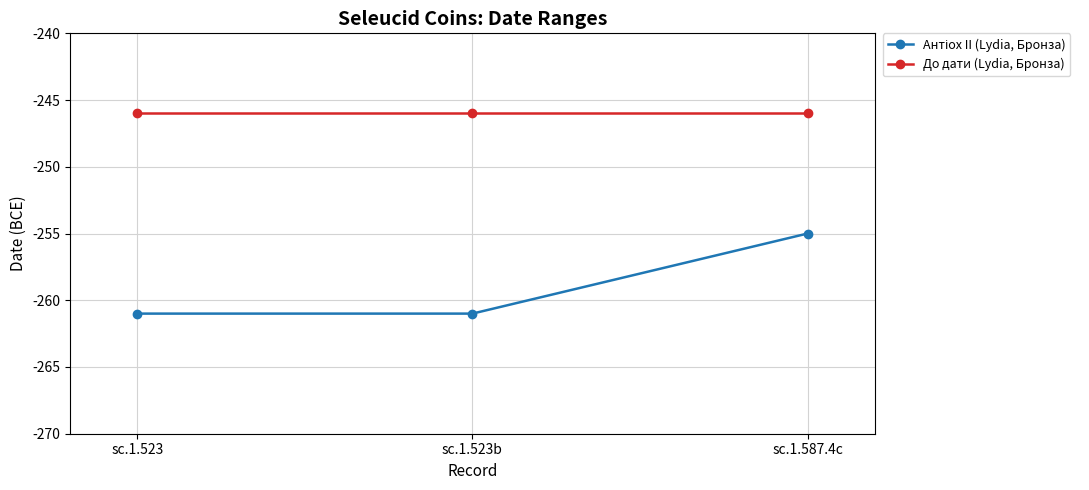

What is the sum of all До дати (Lydia, Бронза) values?

-738